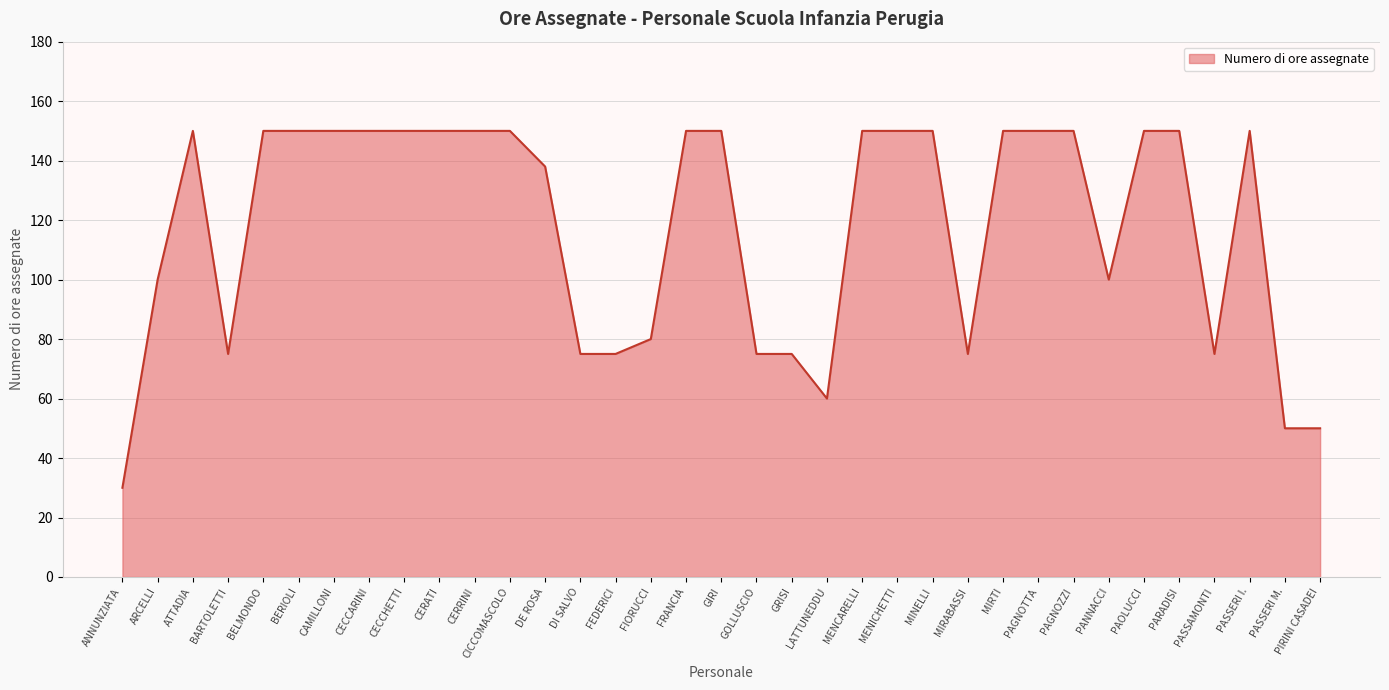

Reading left to right, extract all data points from this chart.

30	100	150	75	150	150	150	150	150	150	150	150	138	75	75	80	150	150	75	75	60	150	150	150	75	150	150	150	100	150	150	75	150	50	50